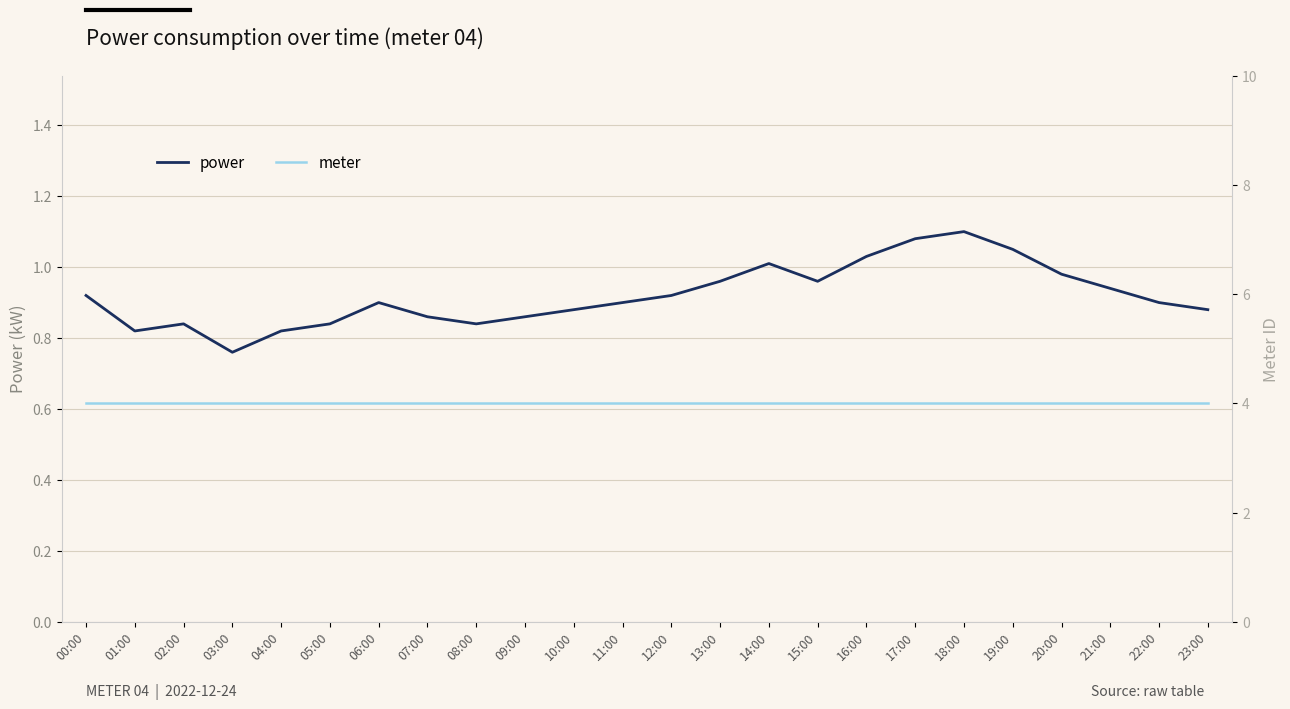

Reading left to right, what are all the values shown in this chart?

power: 0.9	0.8	0.8	0.8	0.8	0.8	0.9	0.9	0.8	0.9	0.9	0.9	0.9	1.0	1.0	1.0	1.0	1.1	1.1	1.1	1.0	0.9	0.9	0.9
meter: 4.0	4.0	4.0	4.0	4.0	4.0	4.0	4.0	4.0	4.0	4.0	4.0	4.0	4.0	4.0	4.0	4.0	4.0	4.0	4.0	4.0	4.0	4.0	4.0